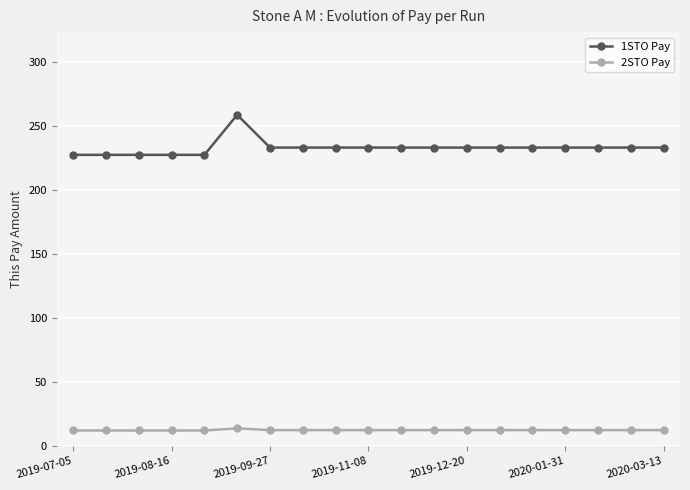

True or false: 1STO Pay and 2STO Pay intersect in this chart.

False